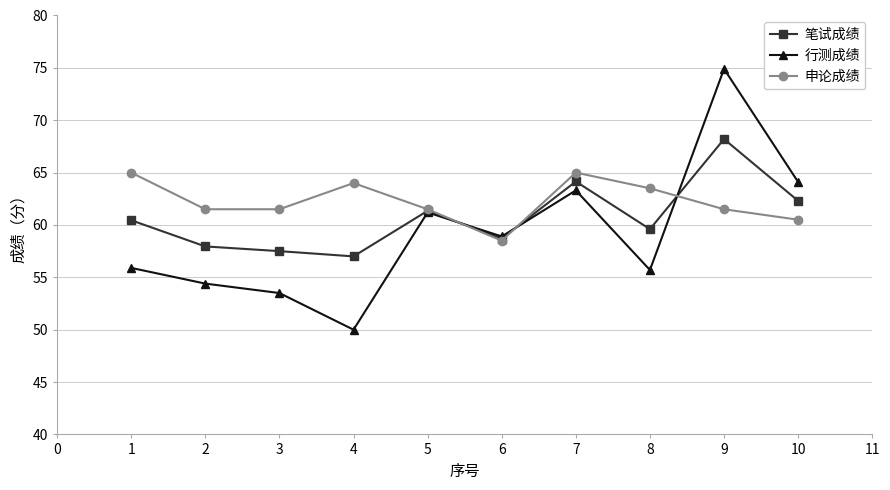

Does the chart have visible grid lines?

Yes